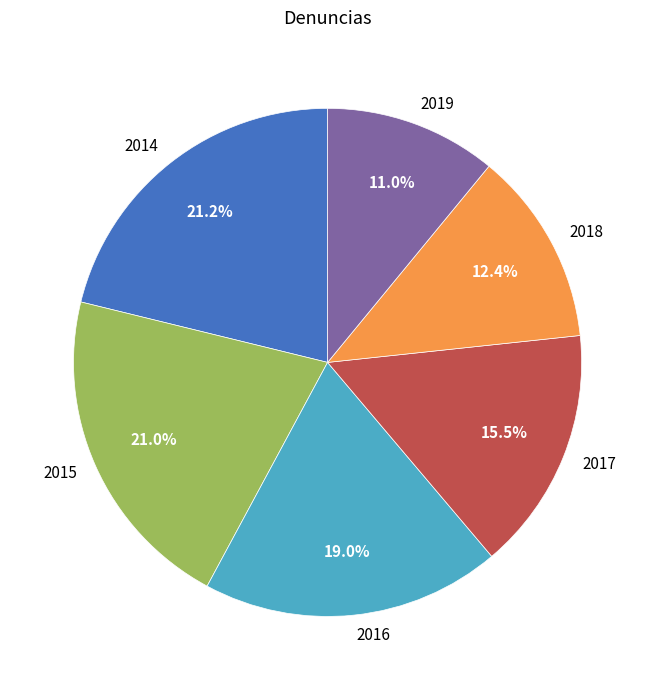

Count the number of slices in the pie.

6